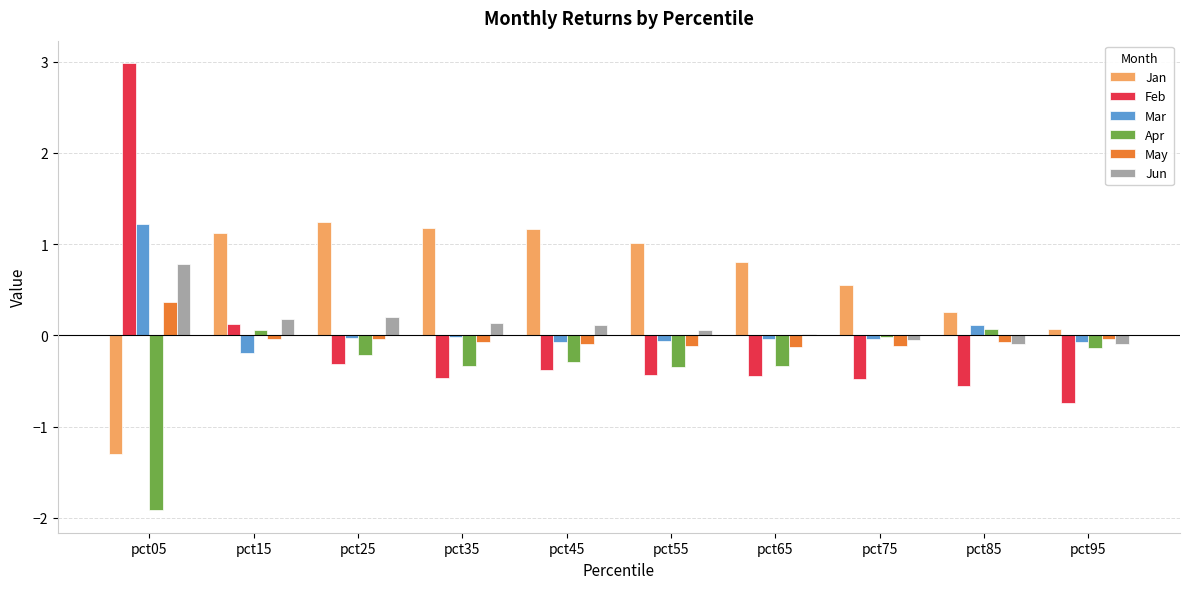

The Feb series shows -0.5 at pct25. True or false?

False